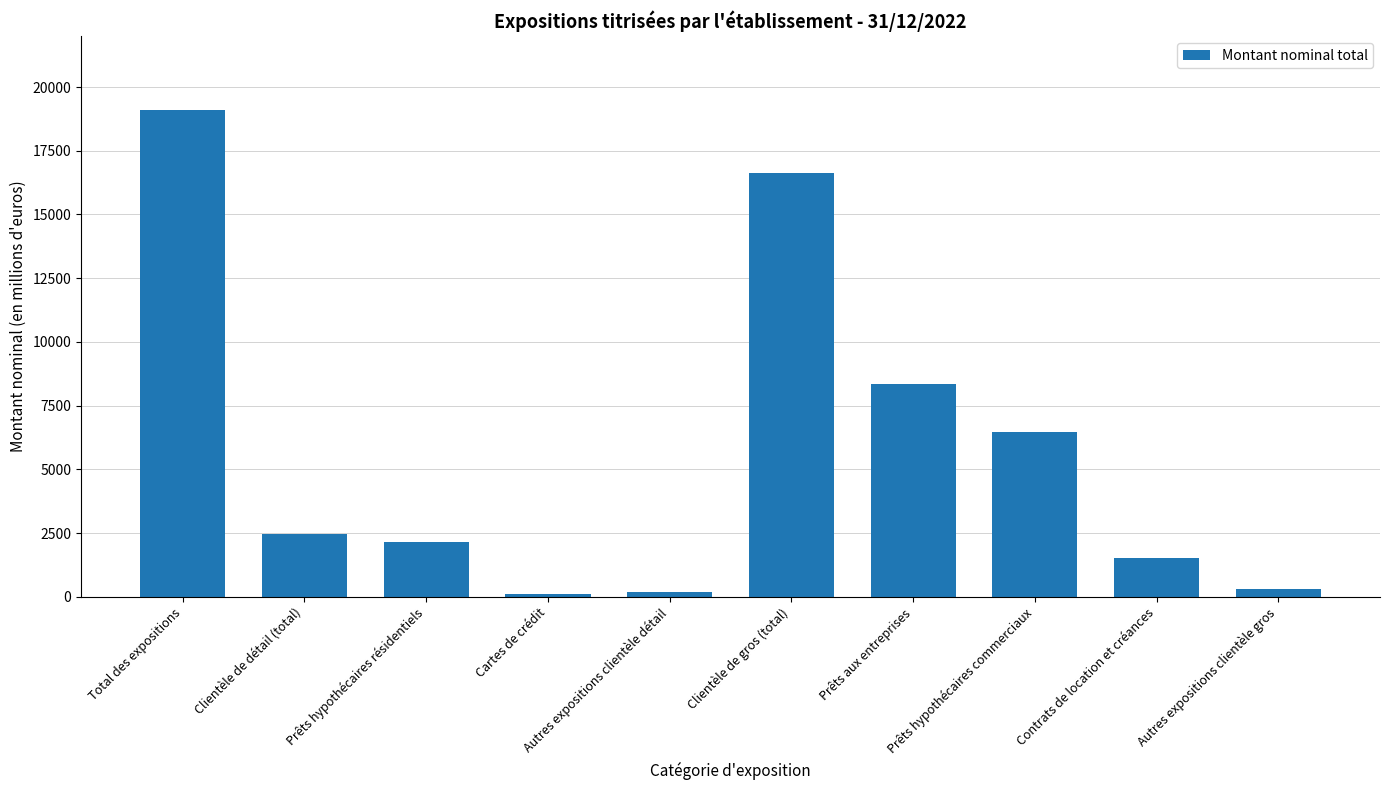

True or false: the data shows 204 at Autres expositions clientèle détail.

True